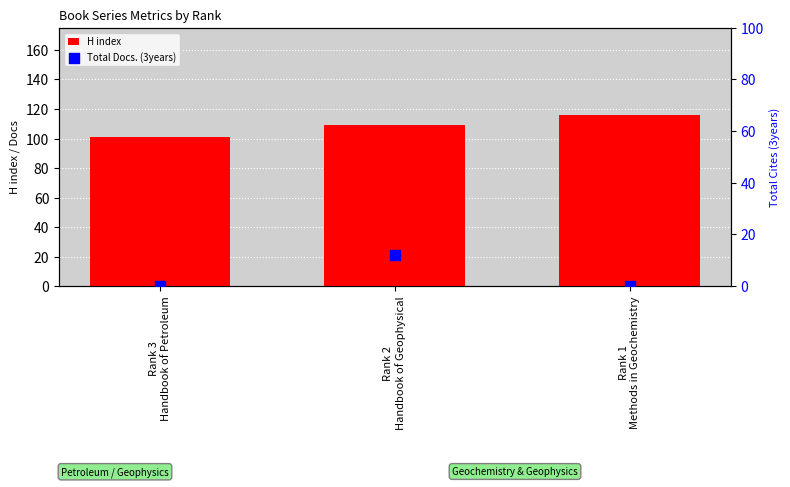

Which series reaches the maximum Y coordinate?

H index